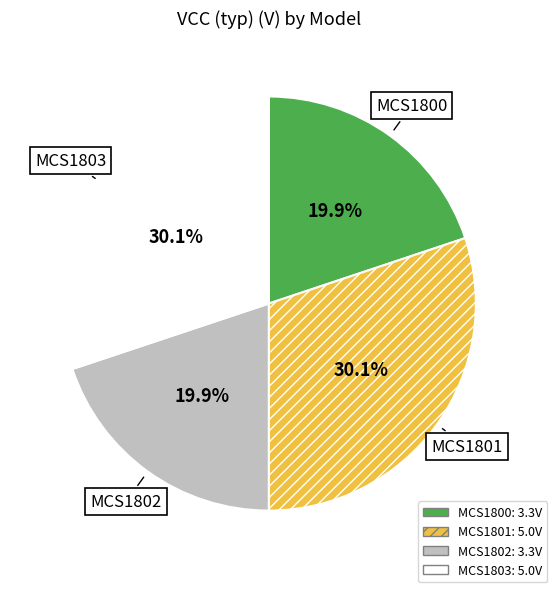

The MCS1802 slice represents 6% of the pie. True or false?

False